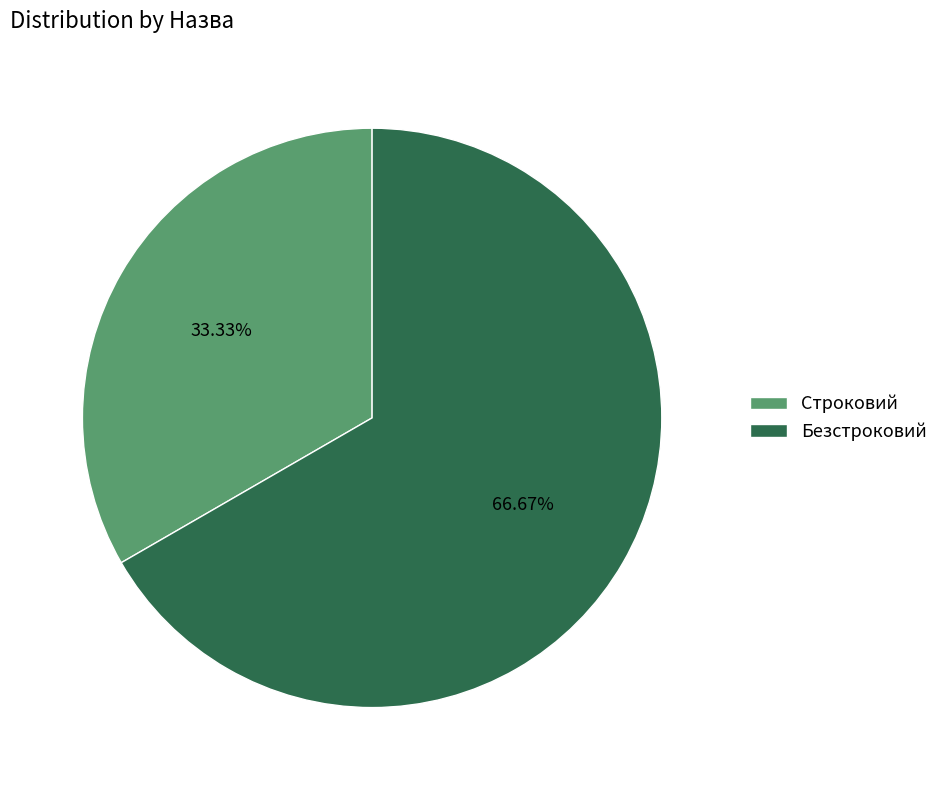

To the nearest percent, what is the combined percentage of Строковий and Безстроковий?

100%